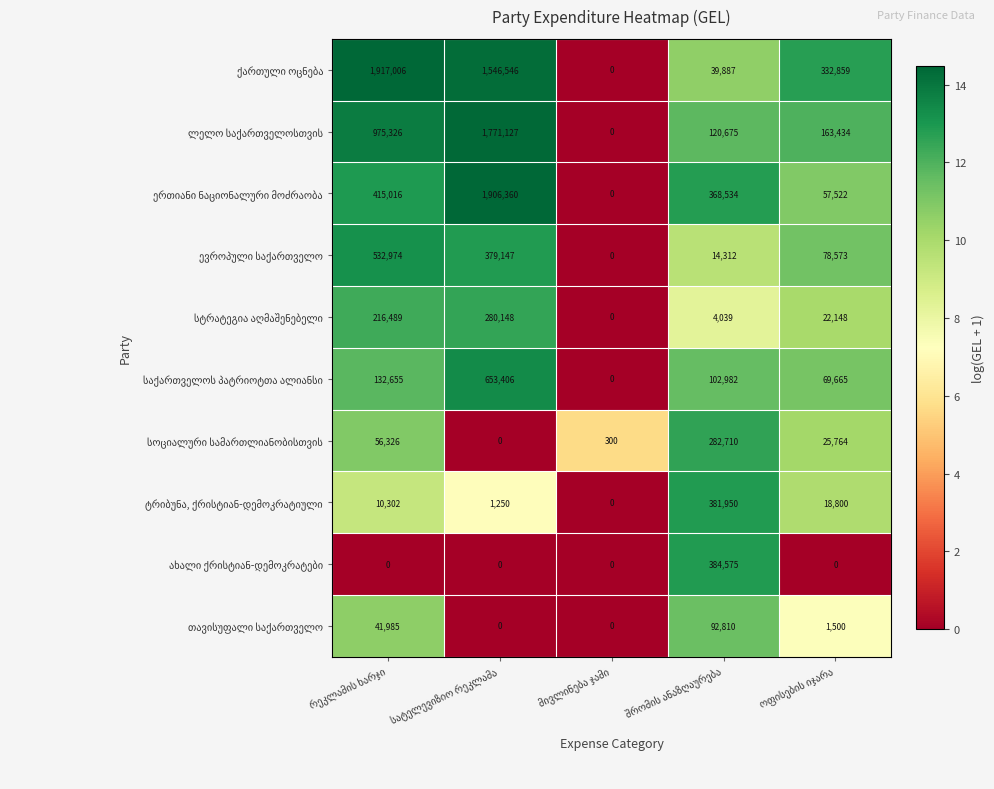

What is the greatest value displayed?

1917006